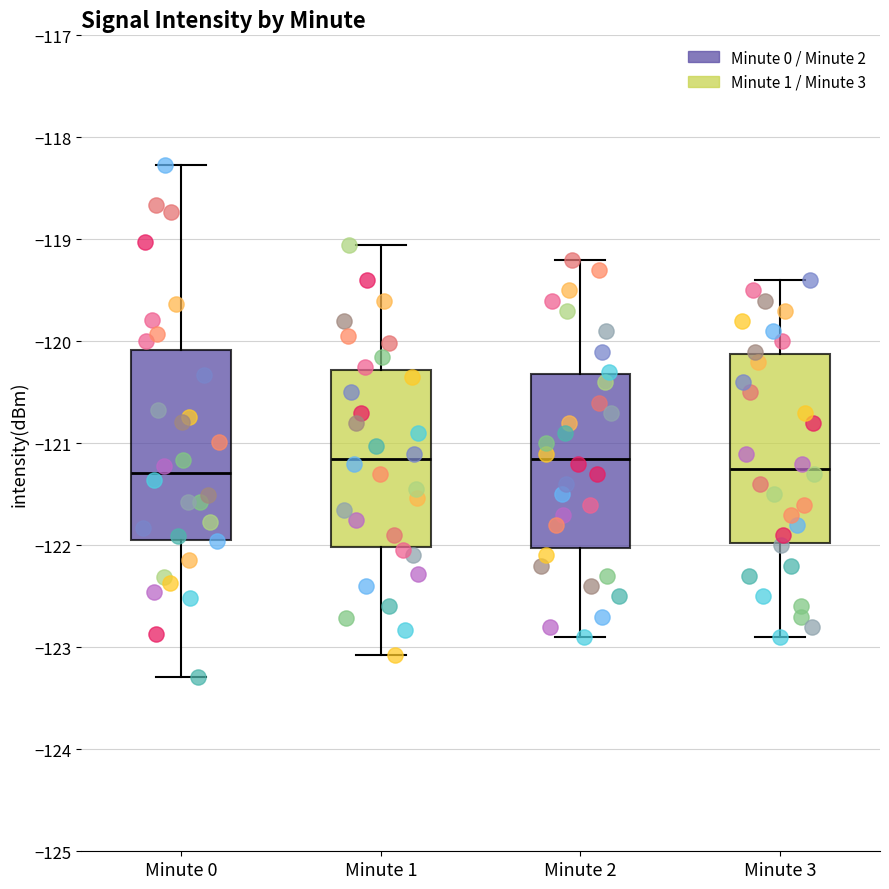

Reading left to right, transcribe this box plot: for each box, give where its median line is, the range the box spans, and where its two whiskers end, as read against the y-axis. The values are not printed on the chart, so give them approximately, as read against the axis.

Minute 0: median -121.3, box -121.9 to -120.1, whiskers -123.3 to -118.3
Minute 1: median -121.1, box -122.0 to -120.3, whiskers -123.1 to -119.1
Minute 2: median -121.1, box -122.0 to -120.3, whiskers -122.9 to -119.2
Minute 3: median -121.2, box -122.0 to -120.1, whiskers -122.9 to -119.4